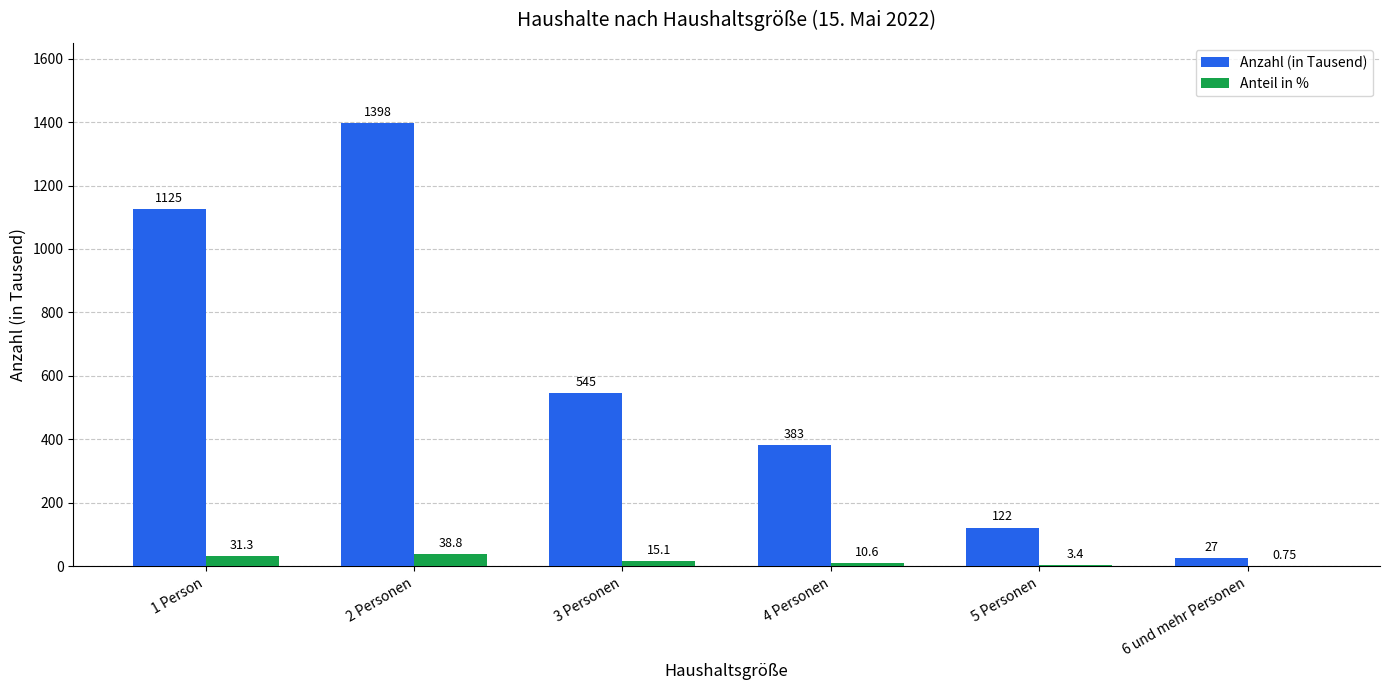

Count the number of categories in the chart.

6